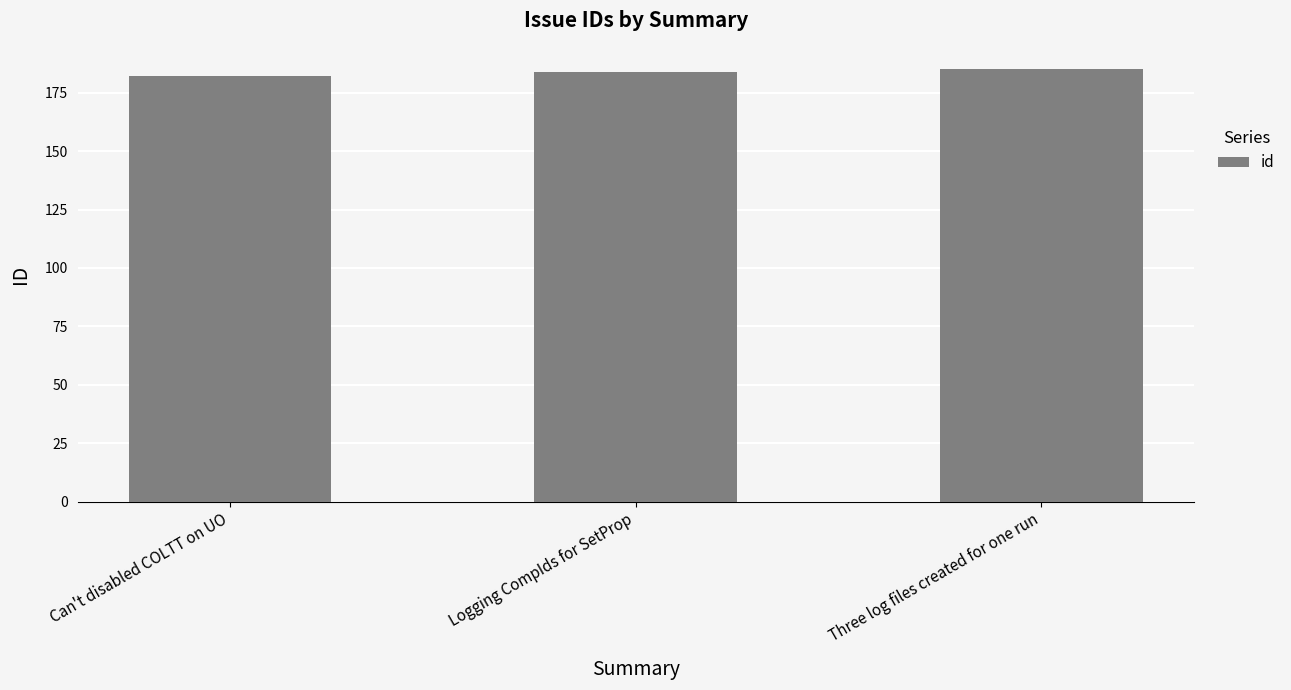

What is the value of the 3rd bar from the left?

185